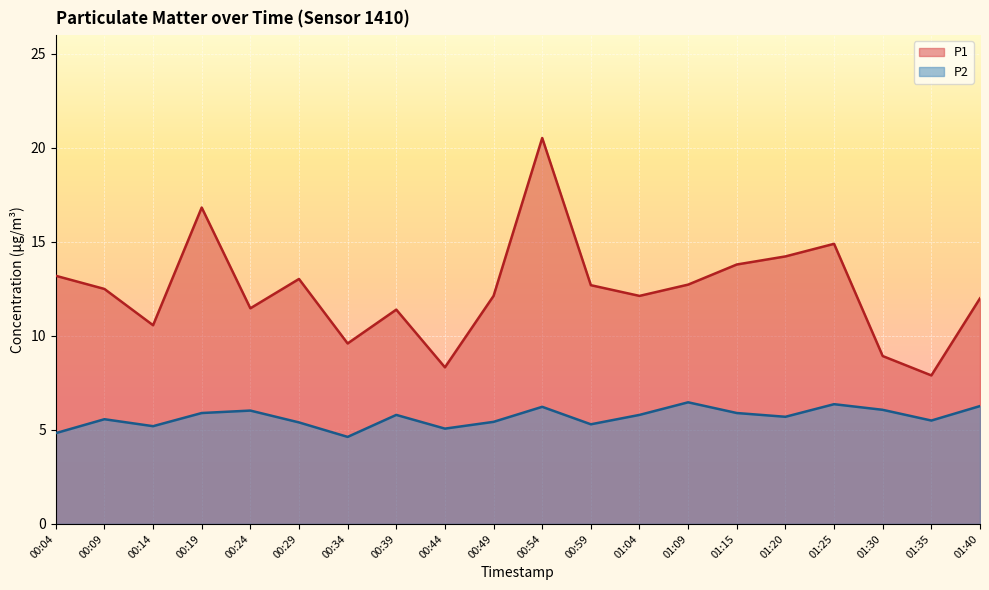

How many data points does each series have?

20